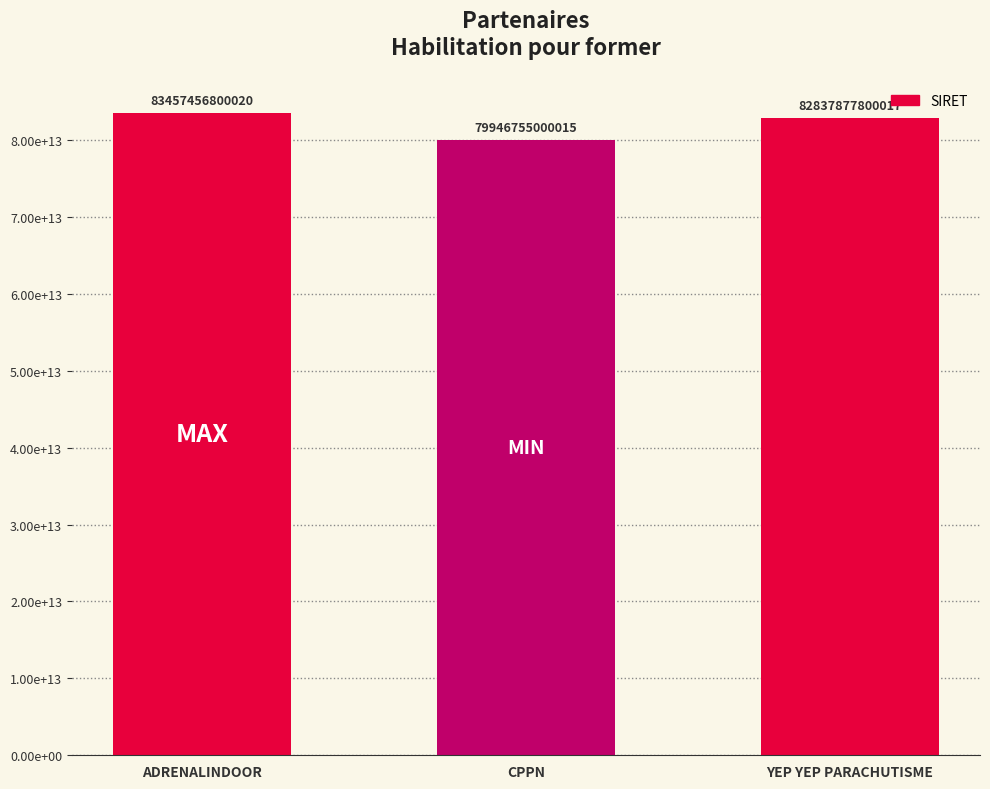

What is the minimum value shown in the chart?

79946755000015